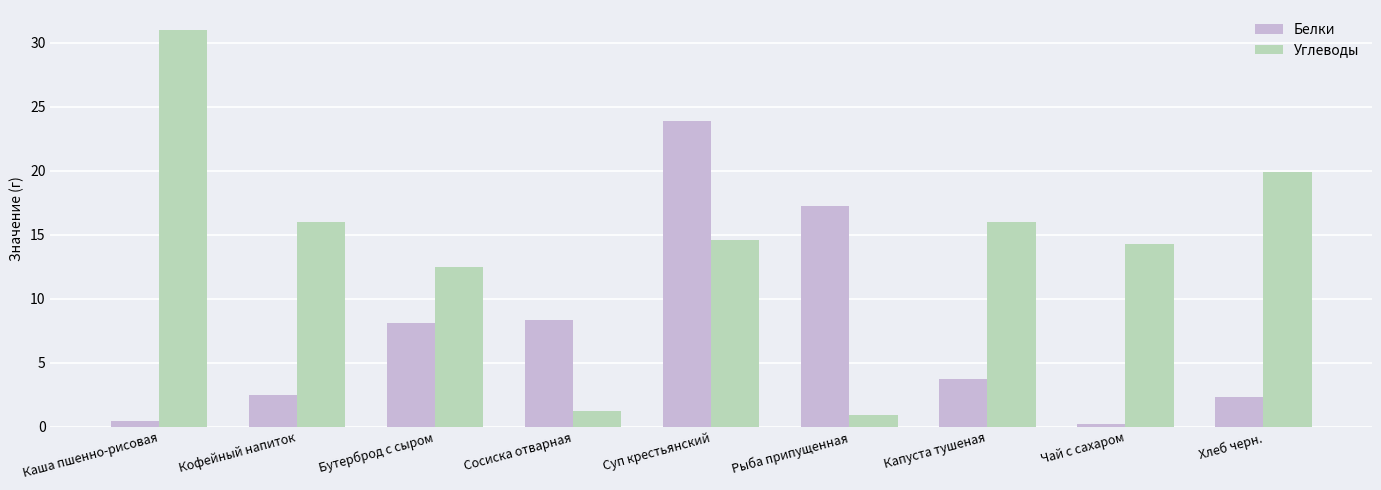

How many distinct data groups are displayed?

2